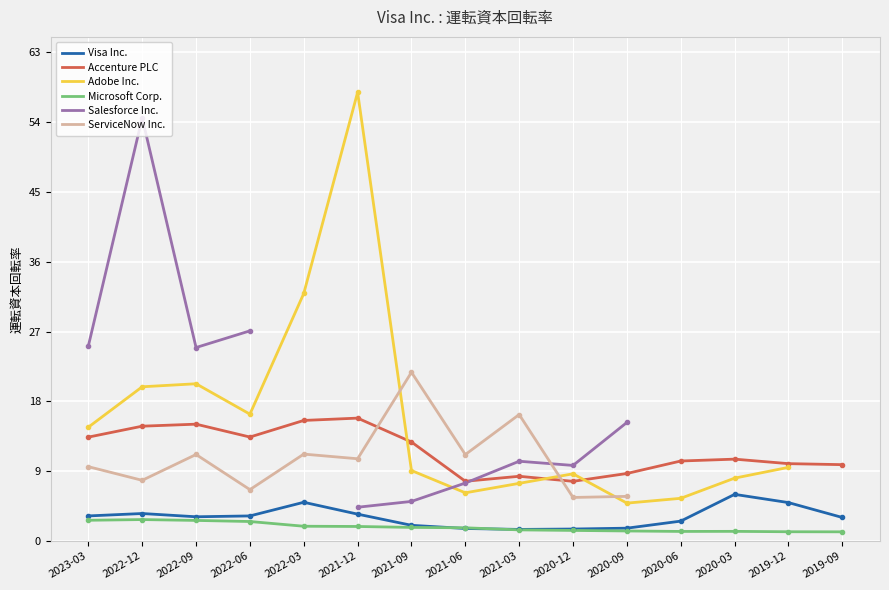

What is the total value across all series at 2020-12?

34.7